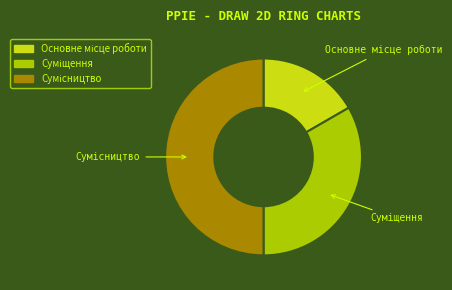

Rank the categories by value from highest to lowest.

Сумісництво, Суміщення, Основне місце роботи